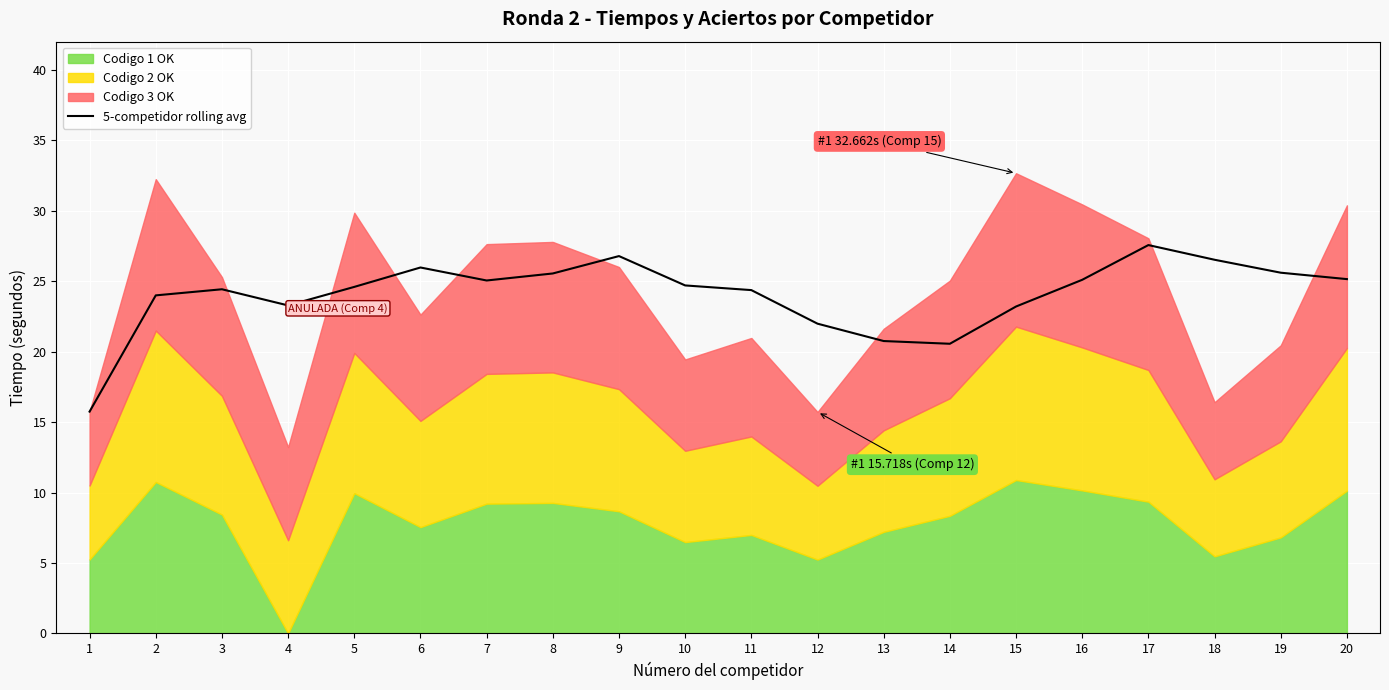

What is the value of the 2nd point from the left?

24.0